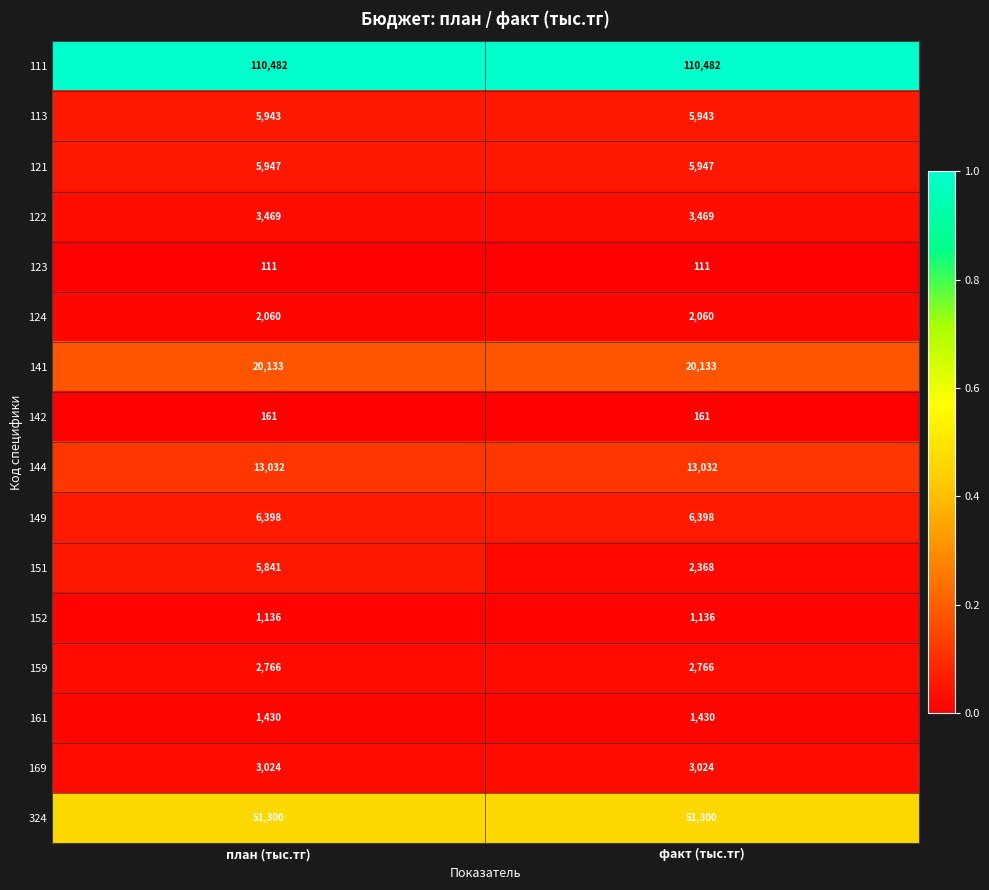

Which series has the largest range (max minus min)?

151